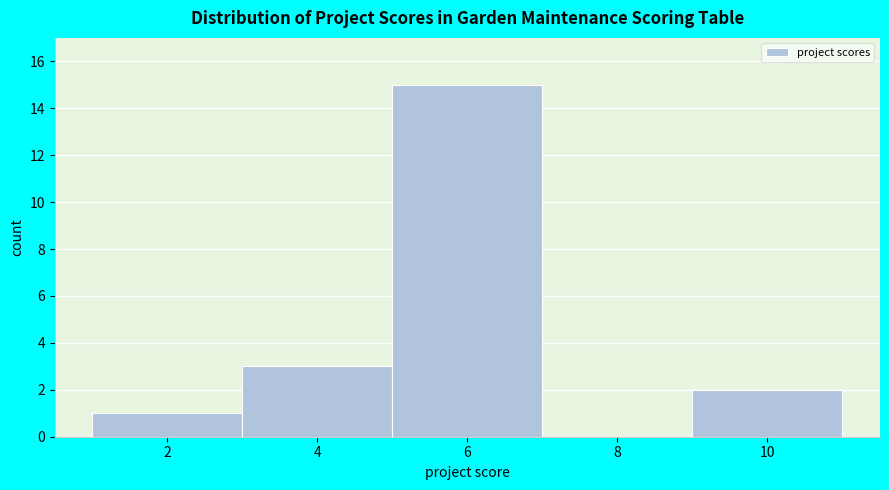

Reading left to right, list every bar in this chart as the range it spans on the x-axis followed by its height. The values are not printed on the chart, so give them approximately, as read against the axis.

1 to 3: 1
3 to 5: 3
5 to 7: 15
7 to 9: 0
9 to 11: 2